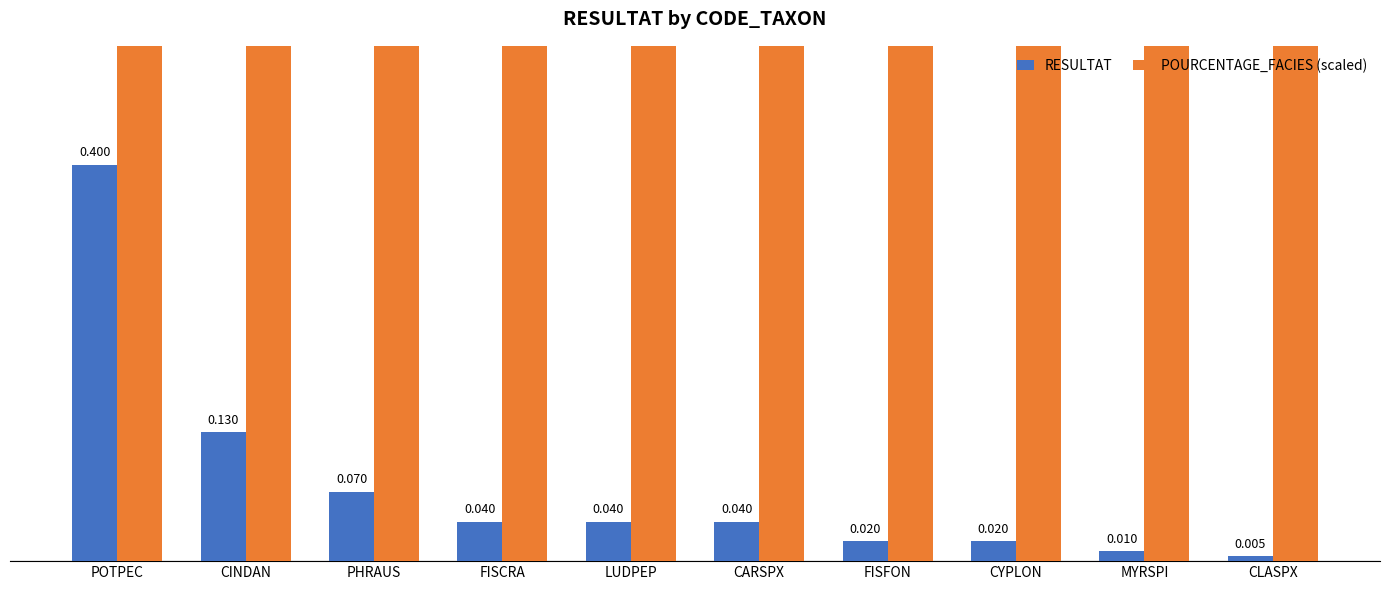

At which category is the sum across all series the highest?

POTPEC